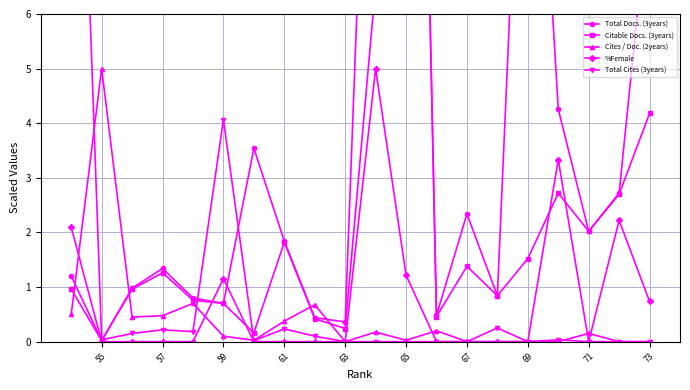

How many data points in Cites / Doc. (2years) are above 0?

13